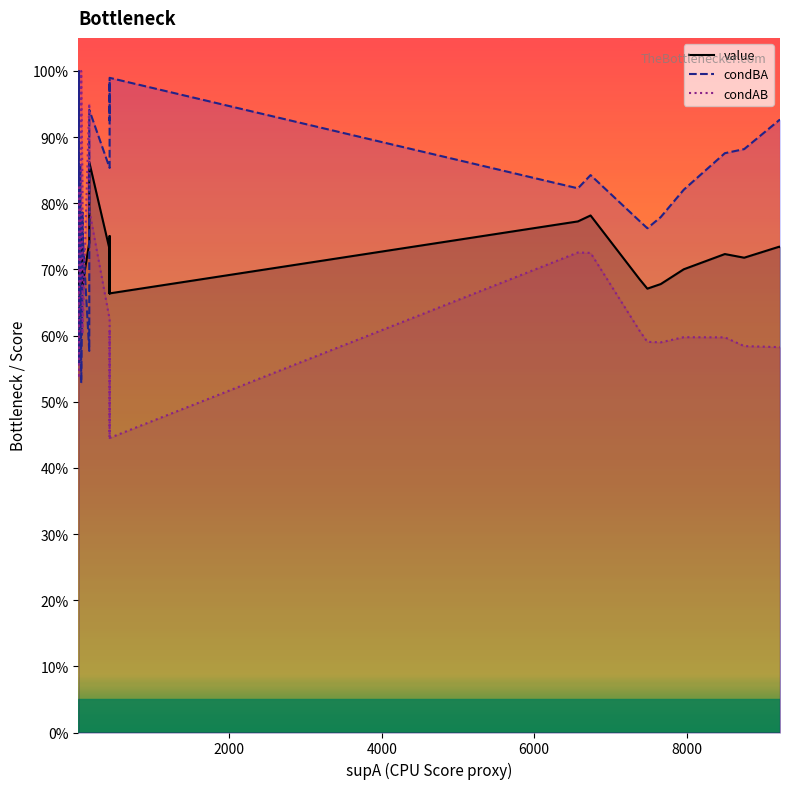

Reading right to left, transcribe all the data shown in this chart.

value: 0.7	0.7	0.7	0.7	0.7	0.7	0.7	0.7	0.8	0.8	0.7	0.7	0.8	0.7	0.7	0.7	0.9	0.7	0.7	0.7	0.7	0.7	0.7	0.8	0.8	0.7	0.7	0.7	0.7	0.7
condBA: 0.9	0.9	0.9	0.9	0.8	0.8	0.8	0.8	0.8	0.8	1.0	1.0	0.9	1.0	0.9	0.9	0.9	0.6	0.8	0.8	0.7	0.5	0.7	0.8	0.9	0.8	0.6	1.0	0.8	0.7
condAB: 0.6	0.6	0.6	0.6	0.6	0.6	0.6	0.6	0.7	0.7	0.4	0.5	0.6	0.4	0.6	0.6	0.8	1.0	0.6	0.6	0.8	1.0	0.7	0.7	0.7	0.7	0.8	0.5	0.6	0.7